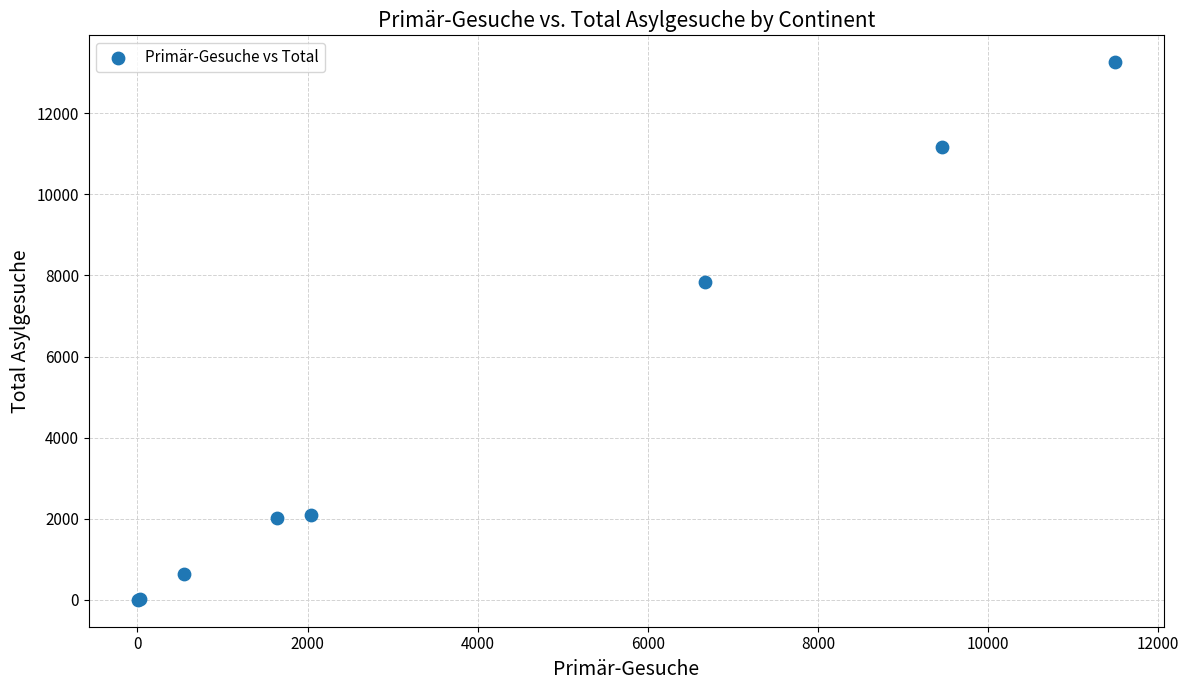

What Y value in the scatter plot is closest to 6628?

7832